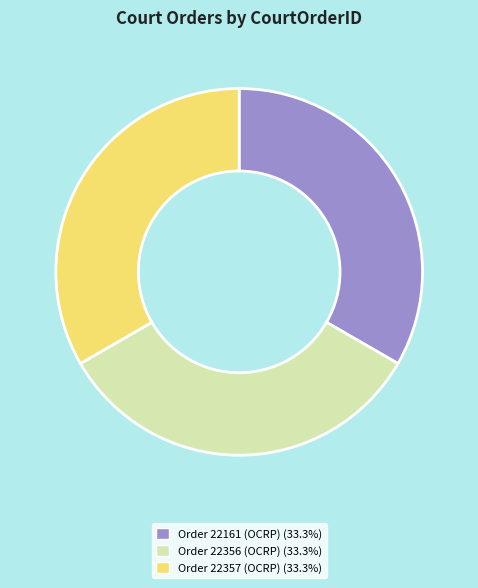

How many slices are in this pie chart?

3